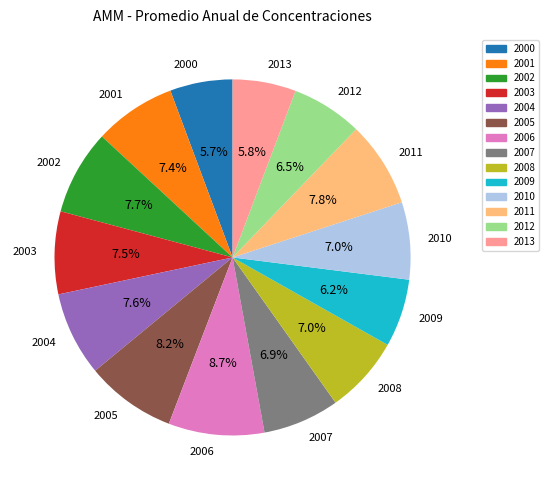

How many slices are in this pie chart?

14